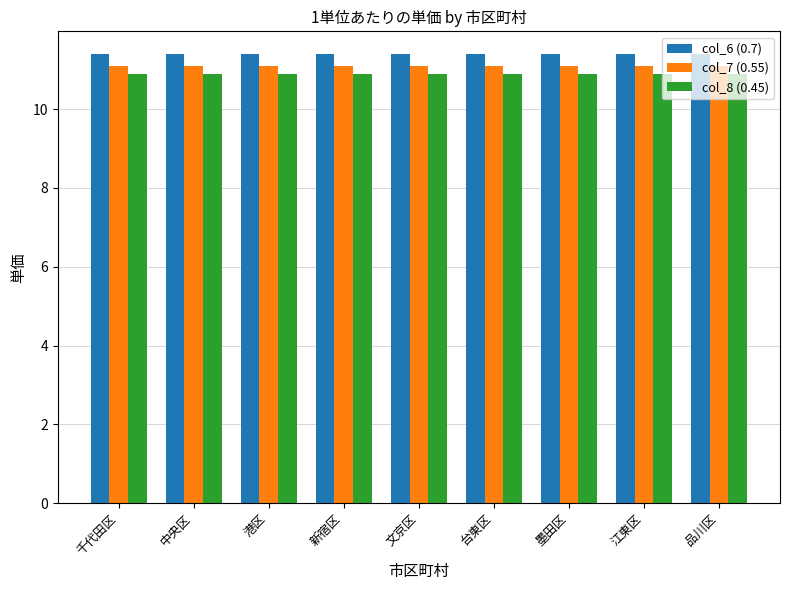

What is the label of the 3rd bar from the right?

墨田区